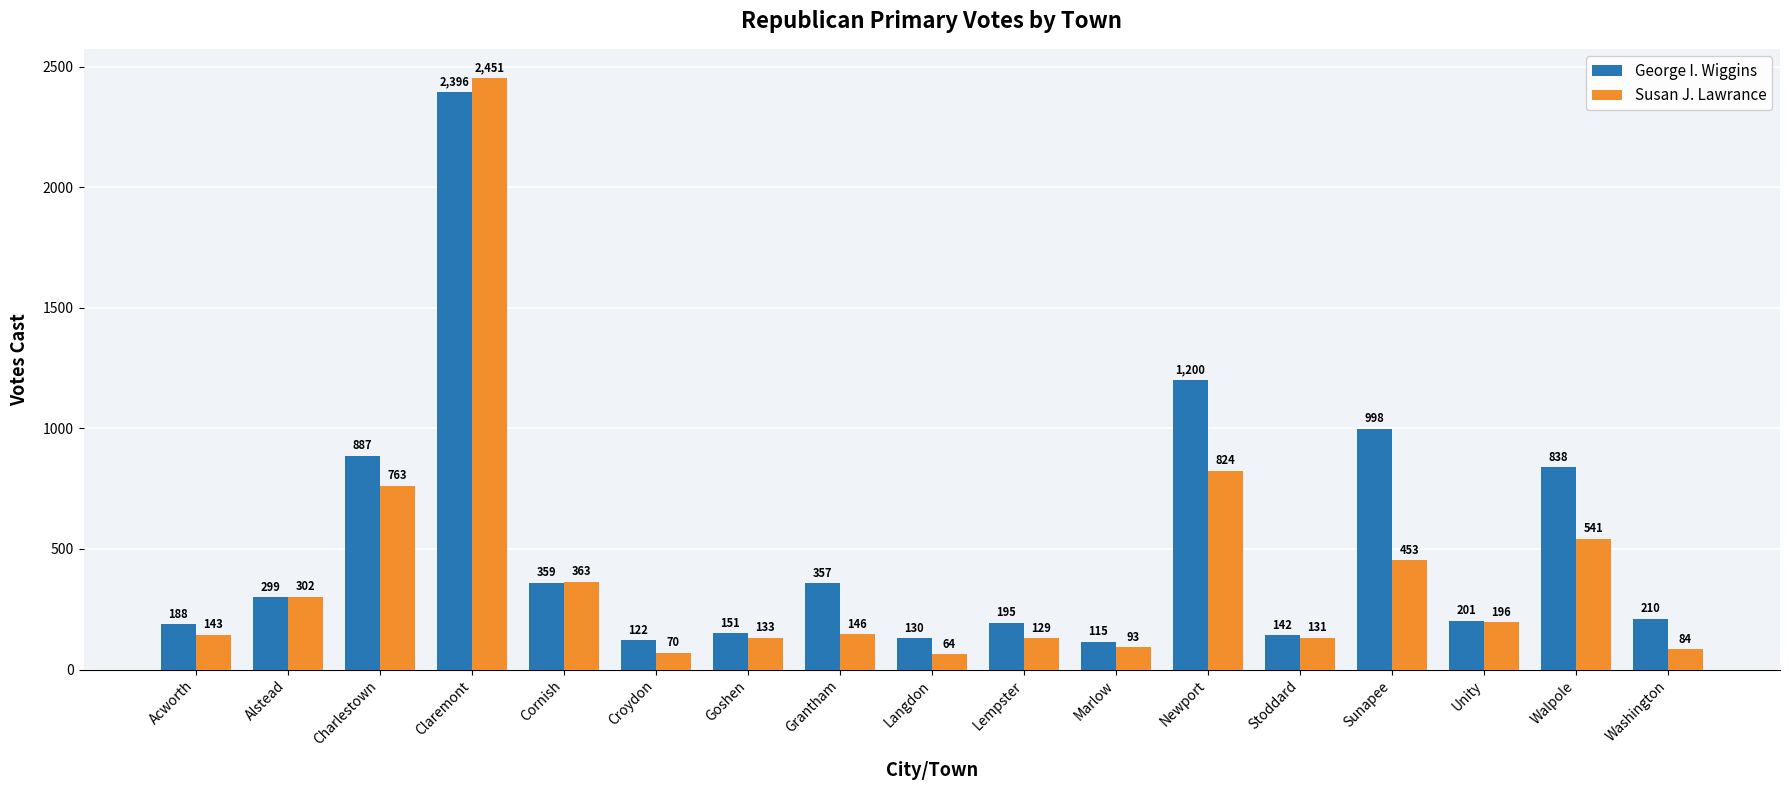

Which series has the largest total across all categories?

George I. Wiggins